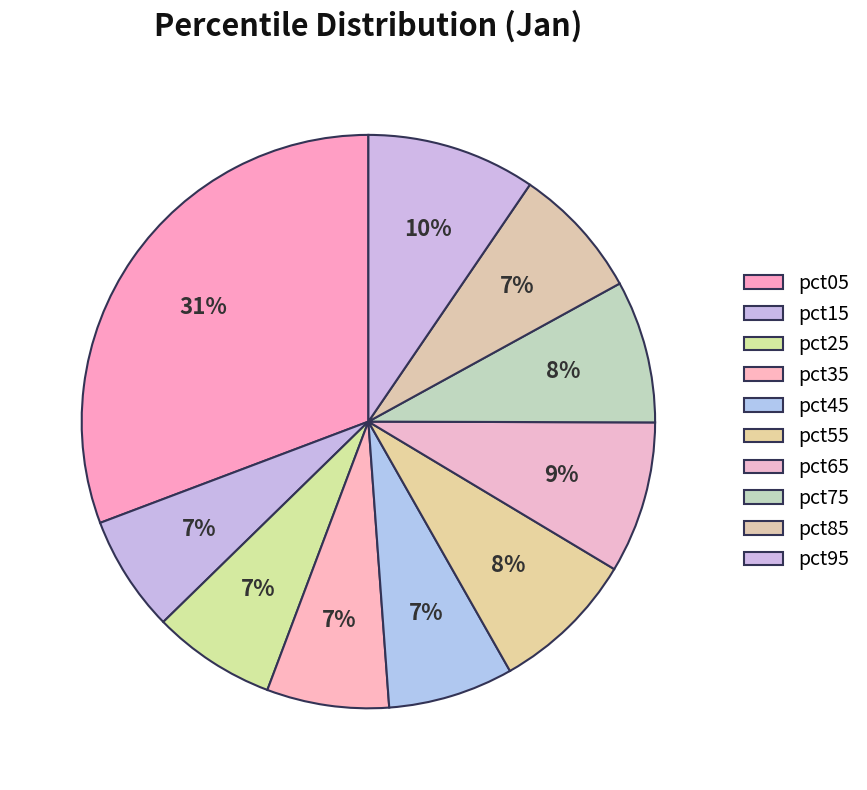

What is the largest slice in the pie chart?

pct05